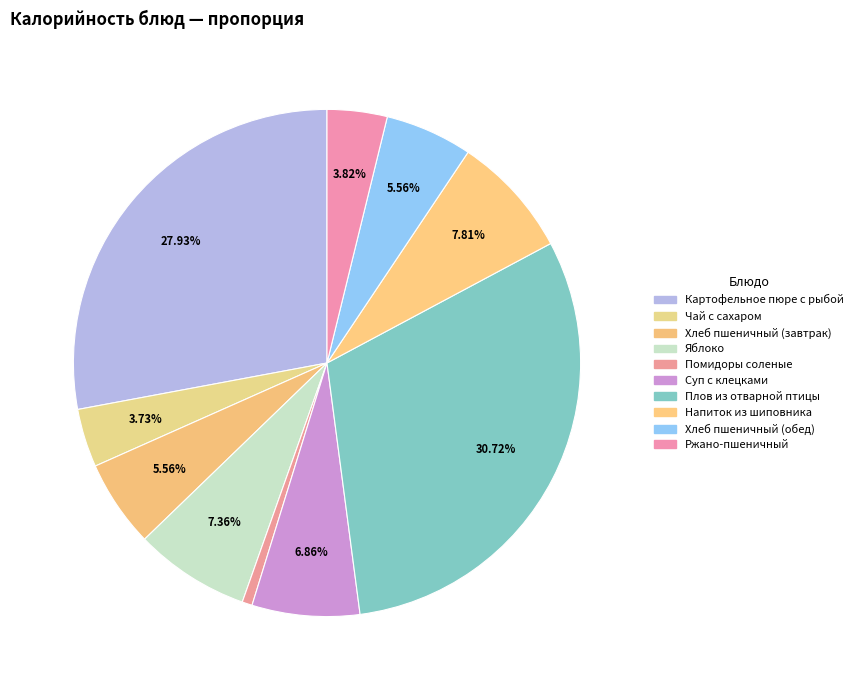

How many segments does this pie chart have?

10